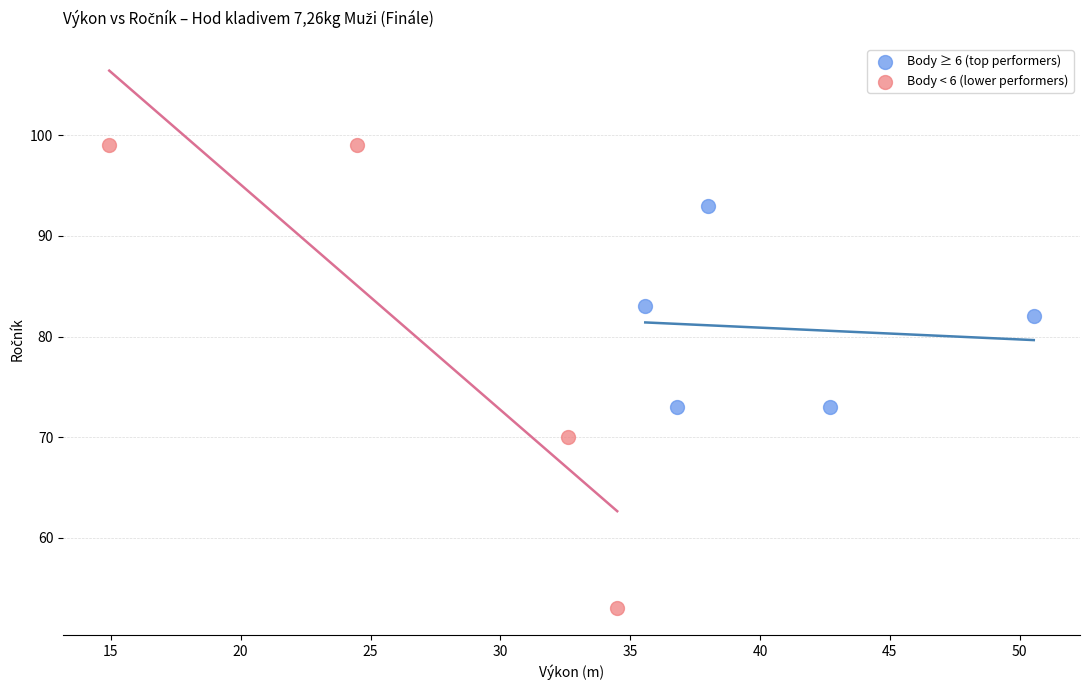

Which series reaches the maximum Y coordinate?

Body < 6 (lower performers)